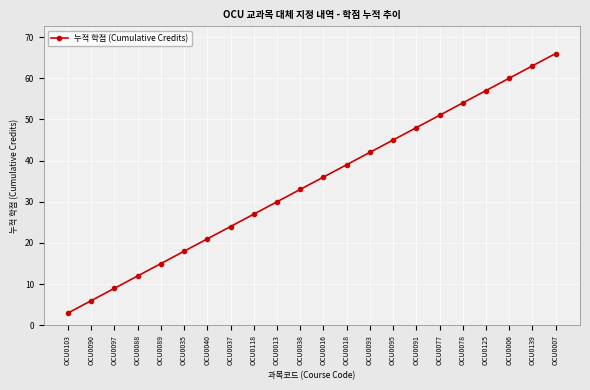

Which has a higher value, OCU0018 or OCU0006?

OCU0006